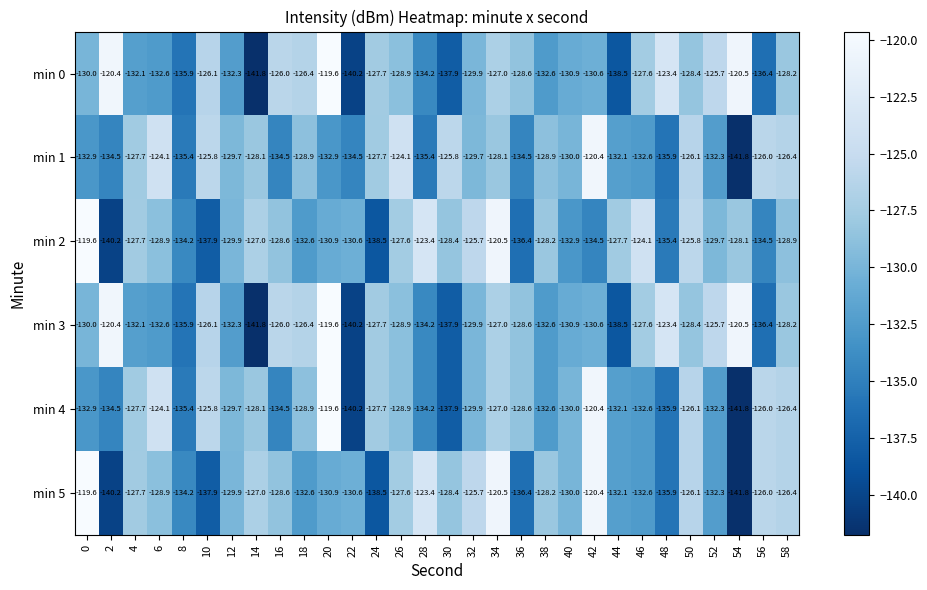

The value of min 4 at 2 is -87.5. True or false?

False